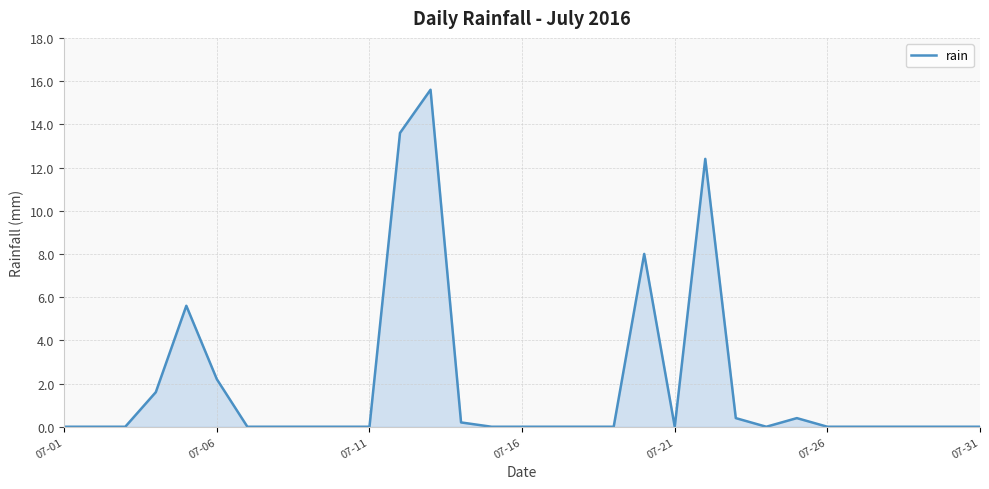

What is the difference between the maximum and minimum values?

15.6